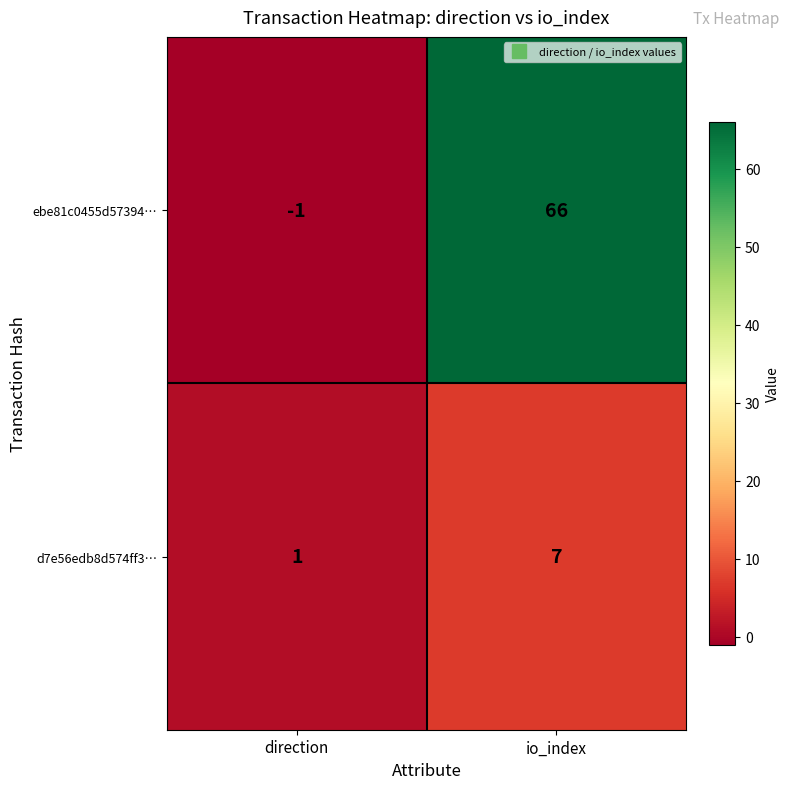

Is the value of d7e56edb8d574ff3… at direction greater than the value of ebe81c0455d57394… at direction?

Yes